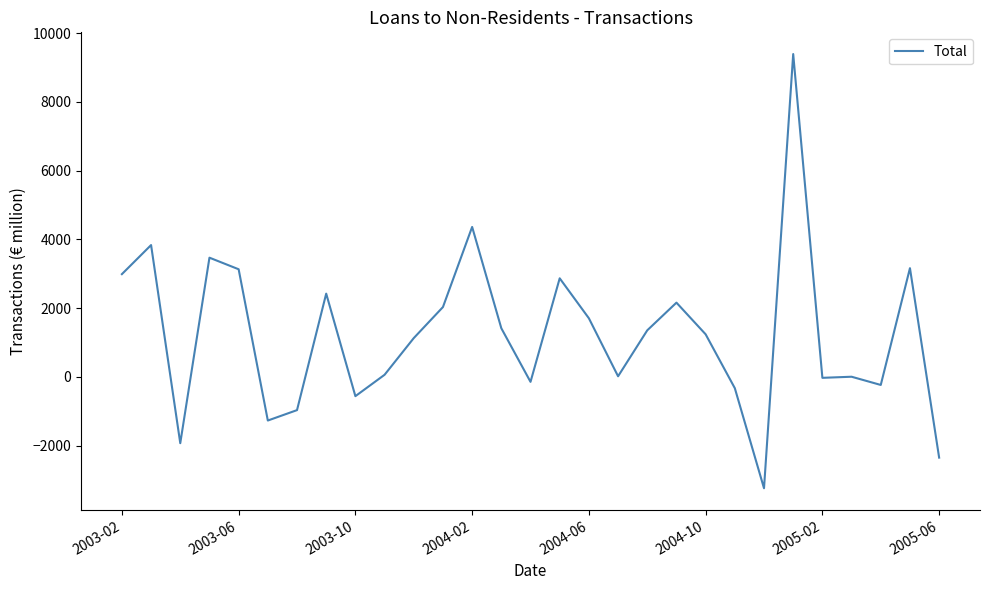

What is the minimum value shown in the chart?

-3241